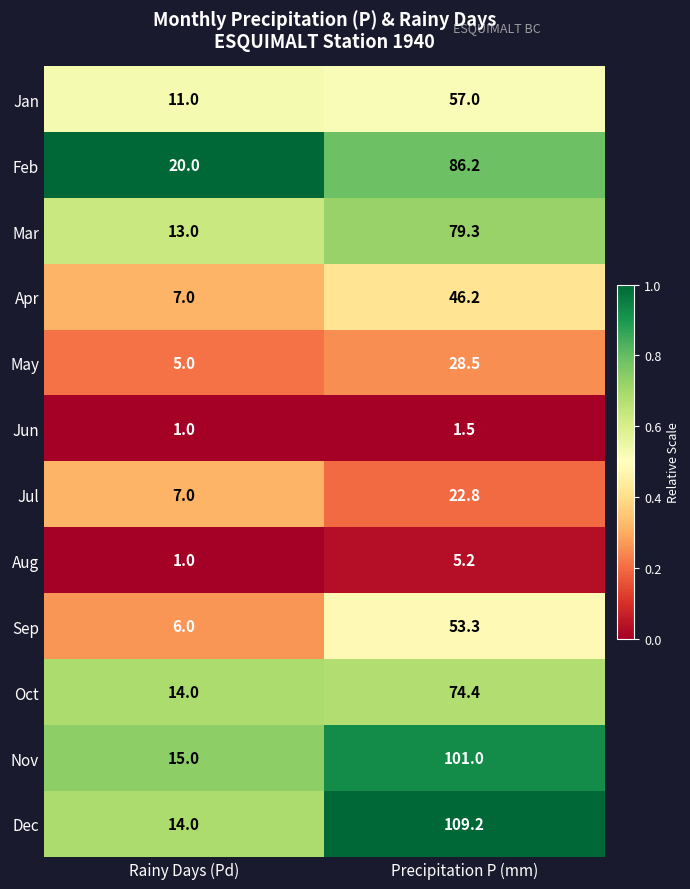

Which label corresponds to the smallest value in the chart?

Rainy Days (Pd)